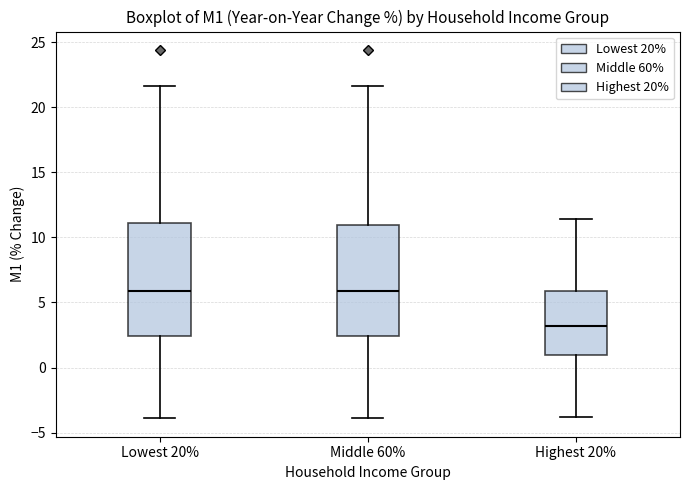

Reading left to right, transcribe this box plot: for each box, give where its median line is, the range the box spans, and where its two whiskers end, as read against the y-axis. The values are not printed on the chart, so give them approximately, as read against the axis.

Lowest 20%: median 6.0, box 2.5 to 11.0, whiskers -4.0 to 21.5
Middle 60%: median 6.0, box 2.5 to 11.0, whiskers -4.0 to 21.5
Highest 20%: median 3.0, box 1.0 to 6.0, whiskers -4.0 to 11.5